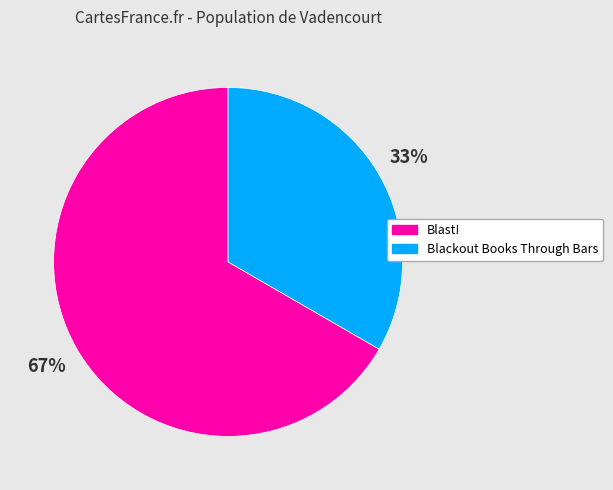

What is the largest slice in the pie chart?

Blast!